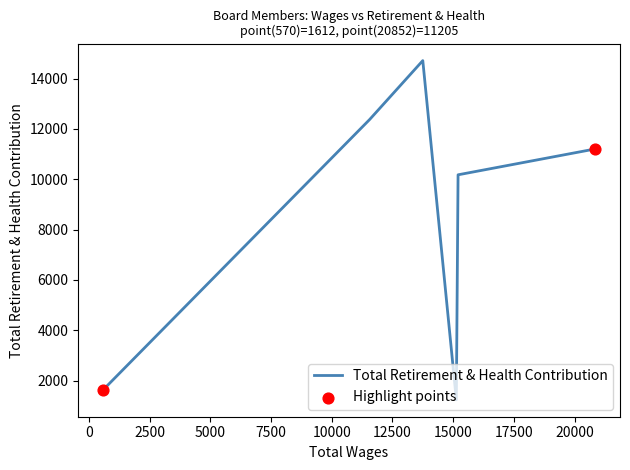

What is the difference between the maximum and second lowest values?

13103